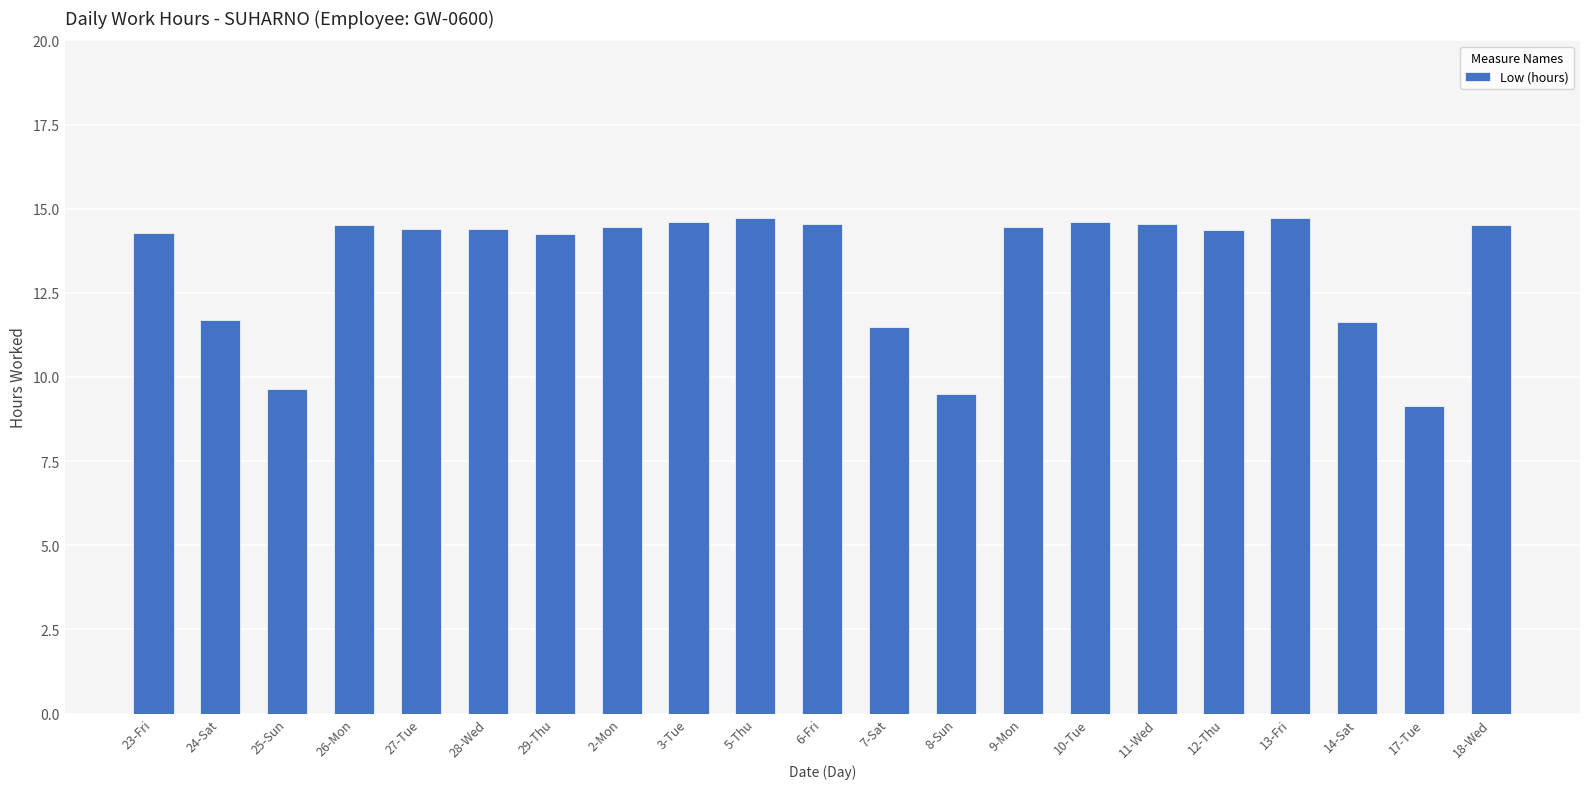

What is the change in value from 10-Tue to 12-Thu?

-0.2